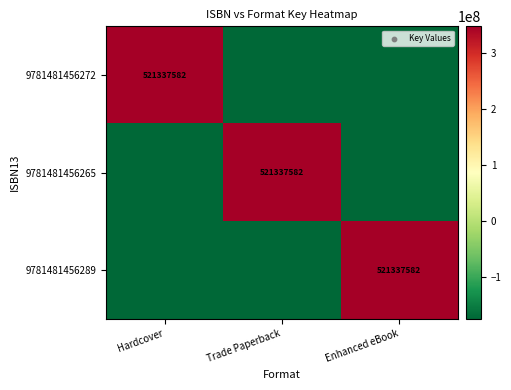

Is it true that 9781481456289 equals 521337582 at Enhanced eBook?

True